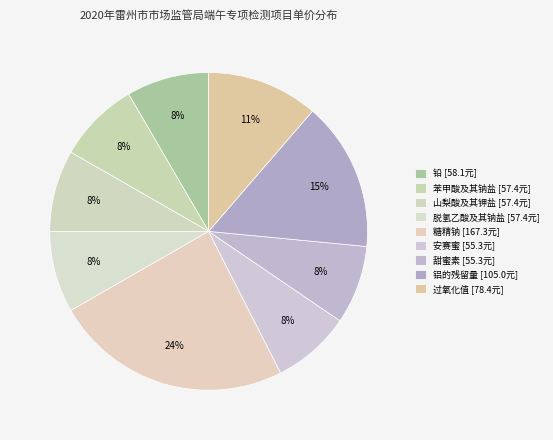

What is the smallest slice in the pie chart?

安赛蜜